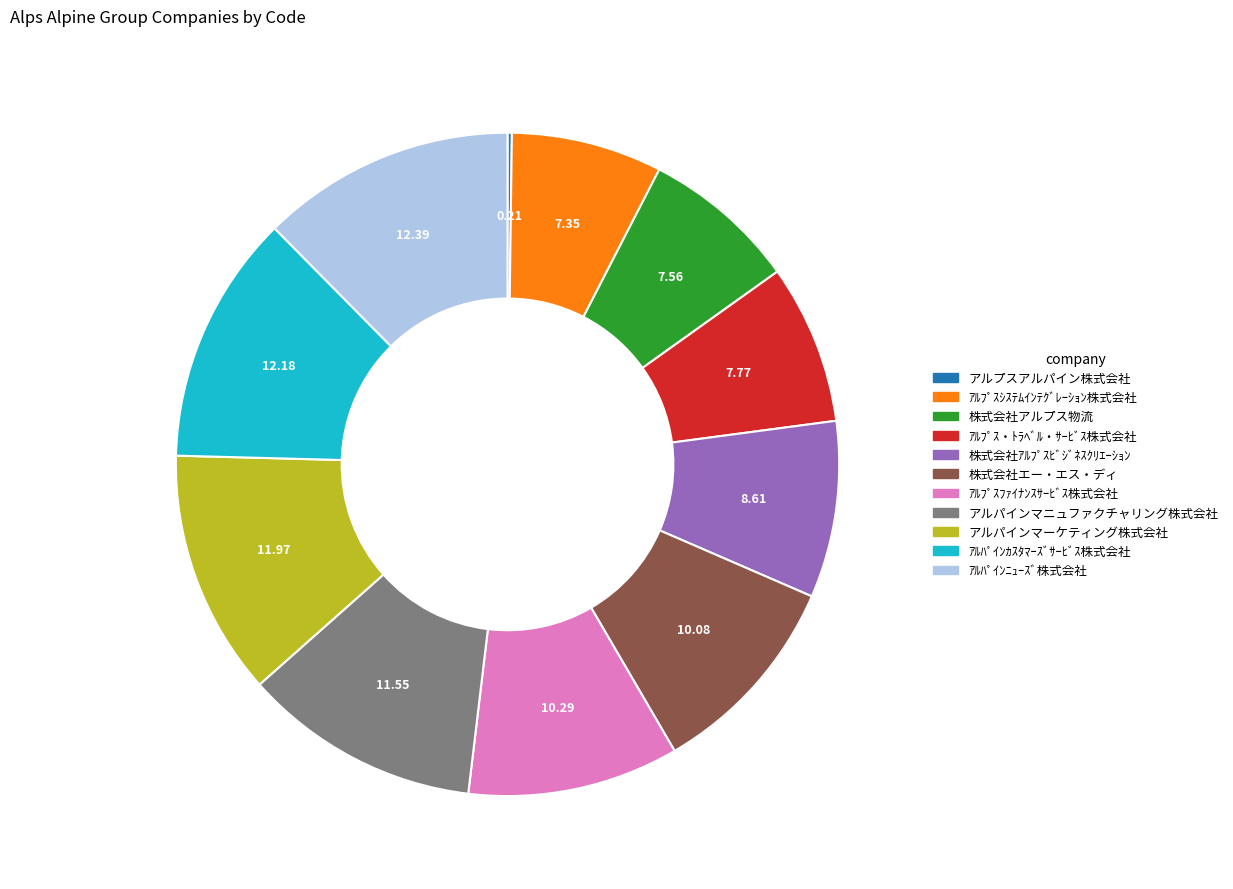

Is ｱﾙﾊﾟｲﾝﾆｭｰｽﾞ株式会社 the majority of the pie?

No